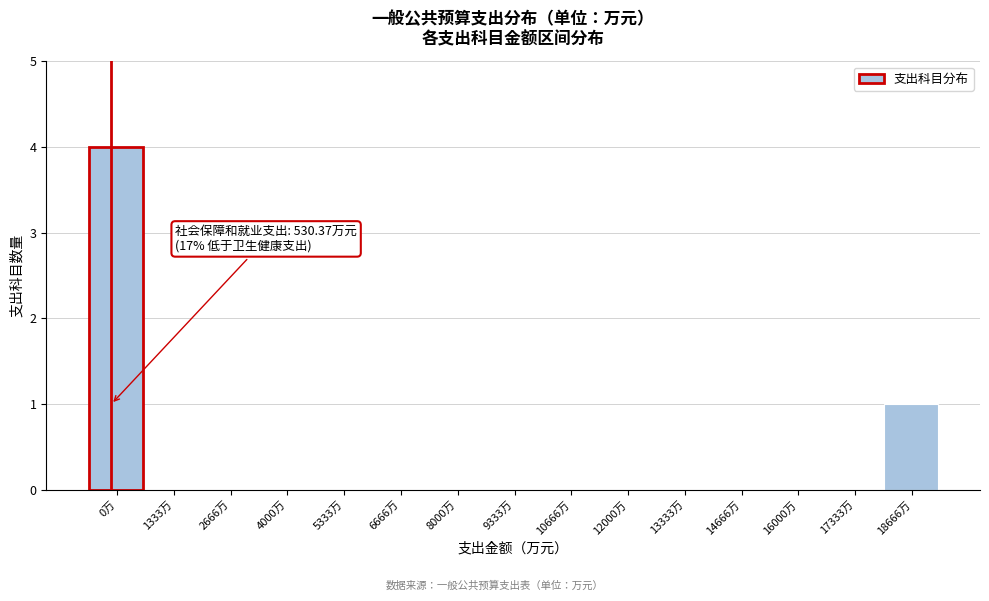

Reading left to right, what are all the values shown in this chart?

0万=4	1333万=0	2666万=0	4000万=0	5333万=0	6666万=0	8000万=0	9333万=0	10666万=0	12000万=0	13333万=0	14666万=0	16000万=0	17333万=0	18666万=1